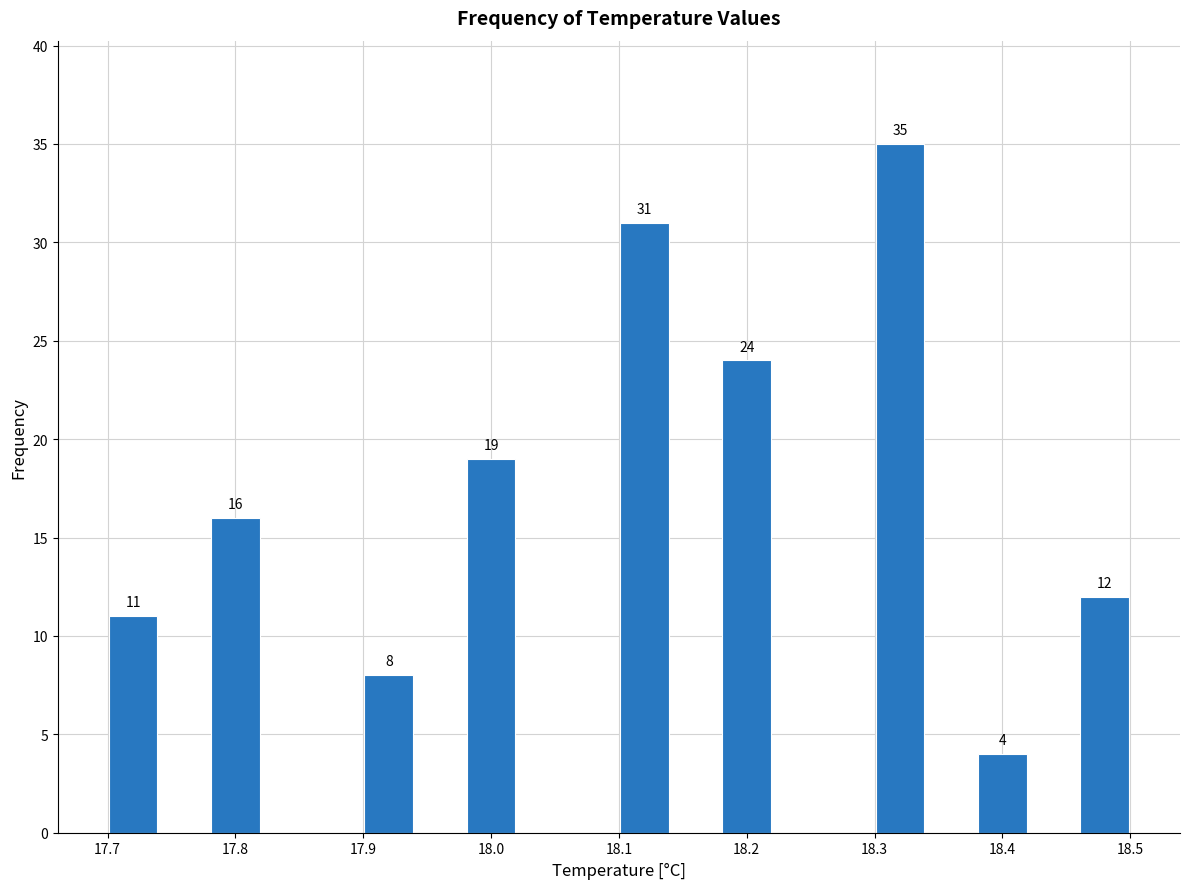

Over which range of the x-axis is the bar tallest?

18.30 to 18.34